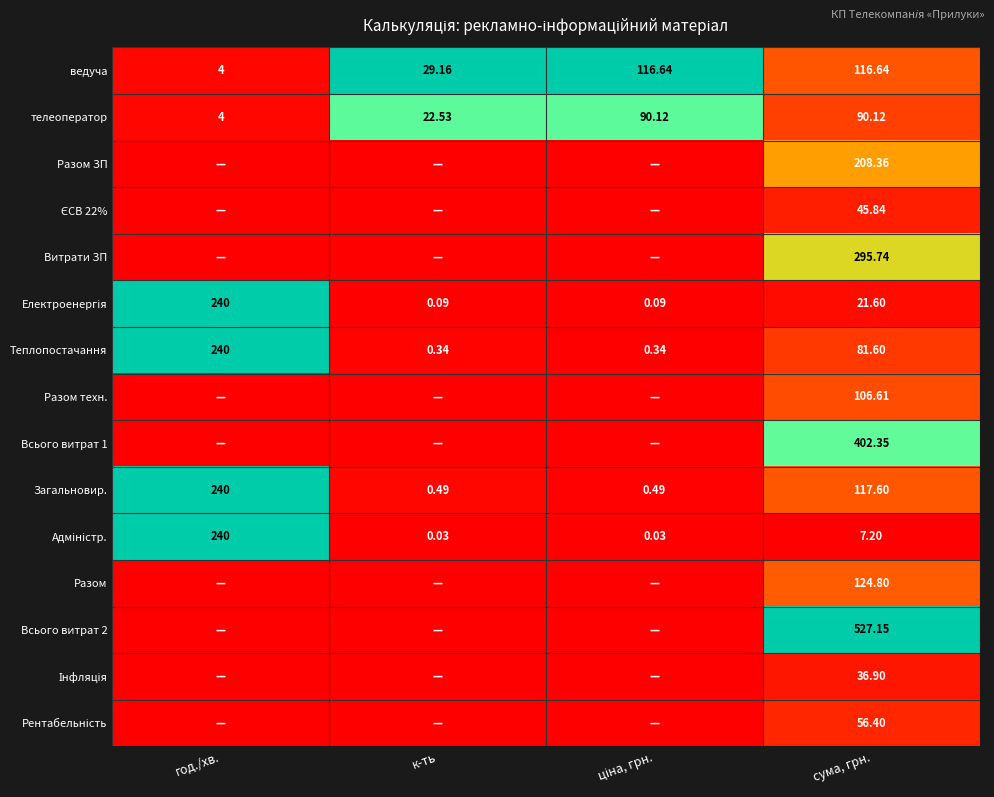

At which label does Теплопостачання first exceed 81?

год./хв.